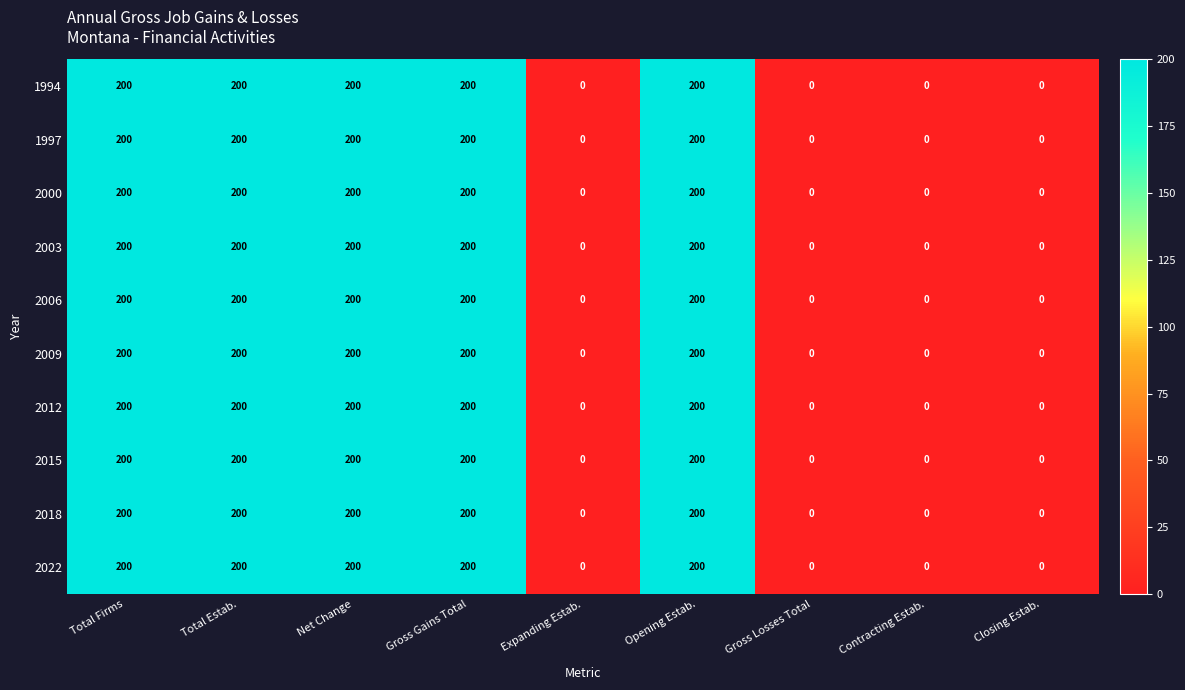

At how many categories does at least one series exceed 133?

5